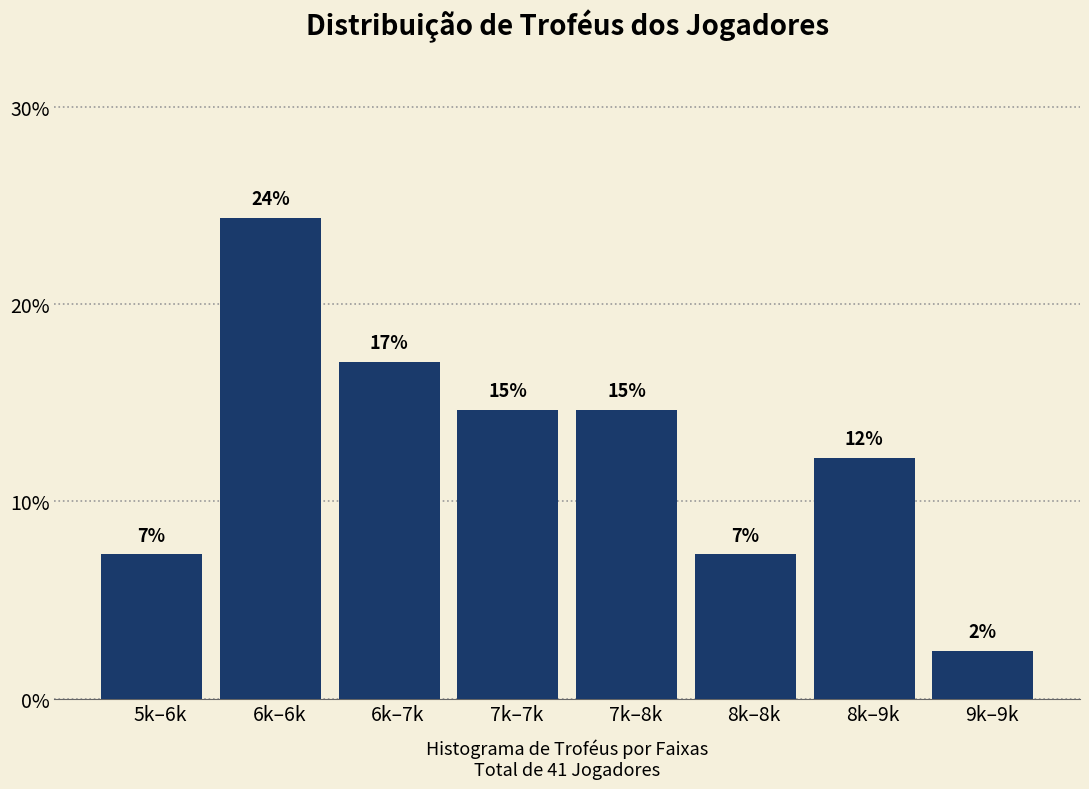

How many bars are there in total?

8